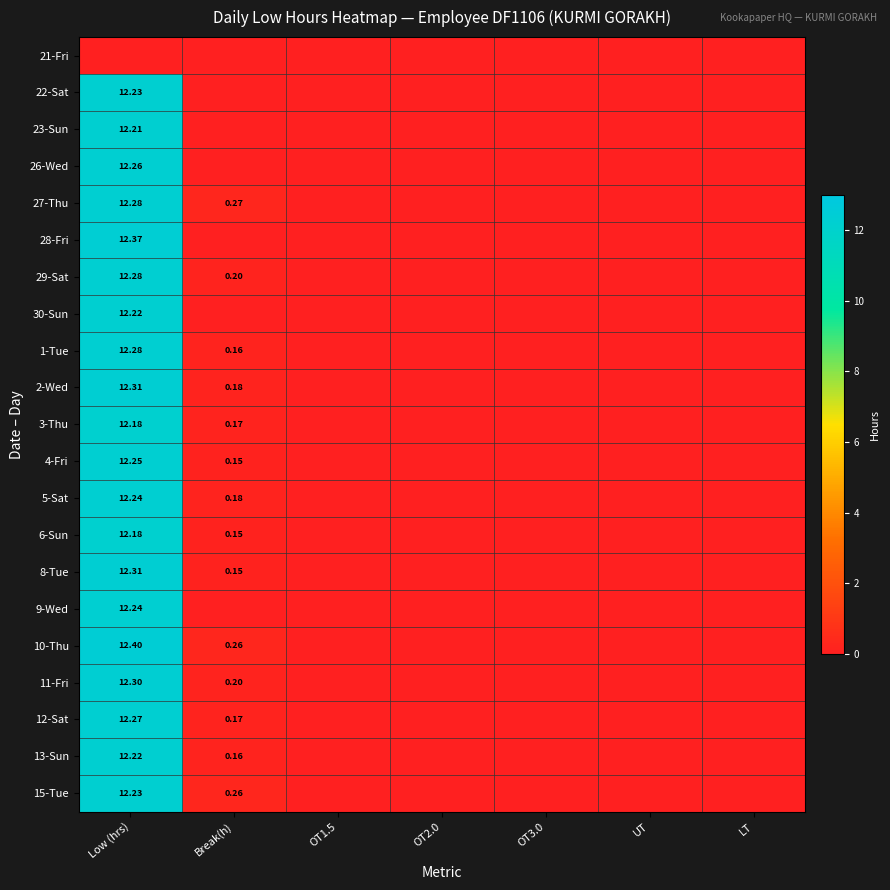

List the series in order of their peak value, highest first.

10-Thu, 28-Fri, 2-Wed, 8-Tue, 11-Fri, 27-Thu, 29-Sat, 1-Tue, 12-Sat, 26-Wed, 4-Fri, 5-Sat, 9-Wed, 22-Sat, 15-Tue, 30-Sun, 13-Sun, 23-Sun, 3-Thu, 6-Sun, 21-Fri